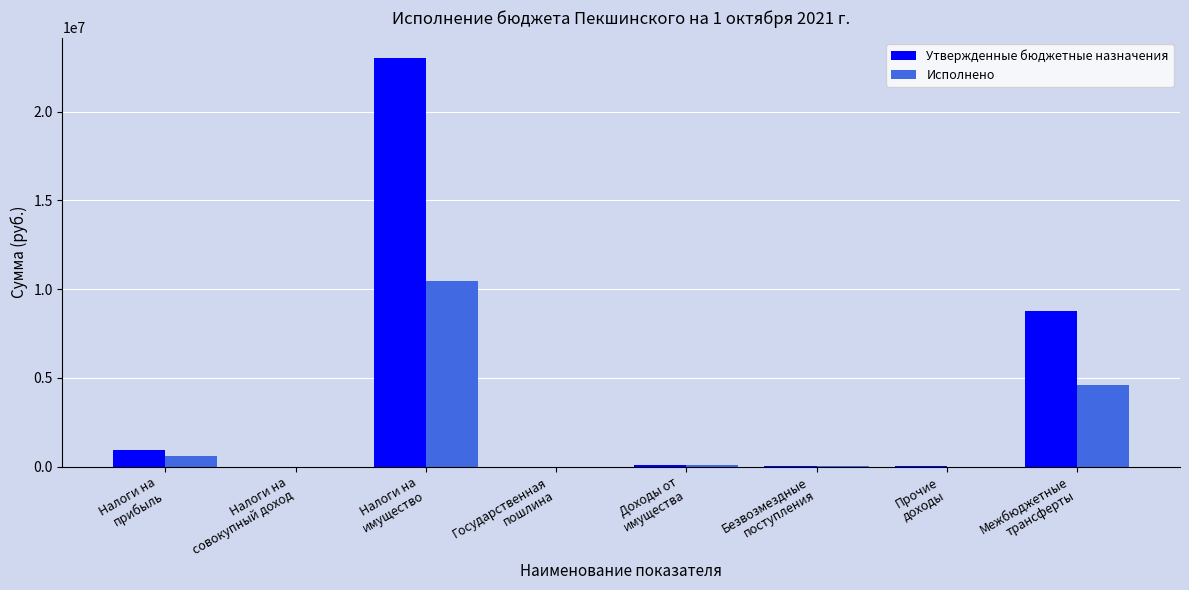

What is the sum of all Утвержденные бюджетные назначения values?

32870720.0